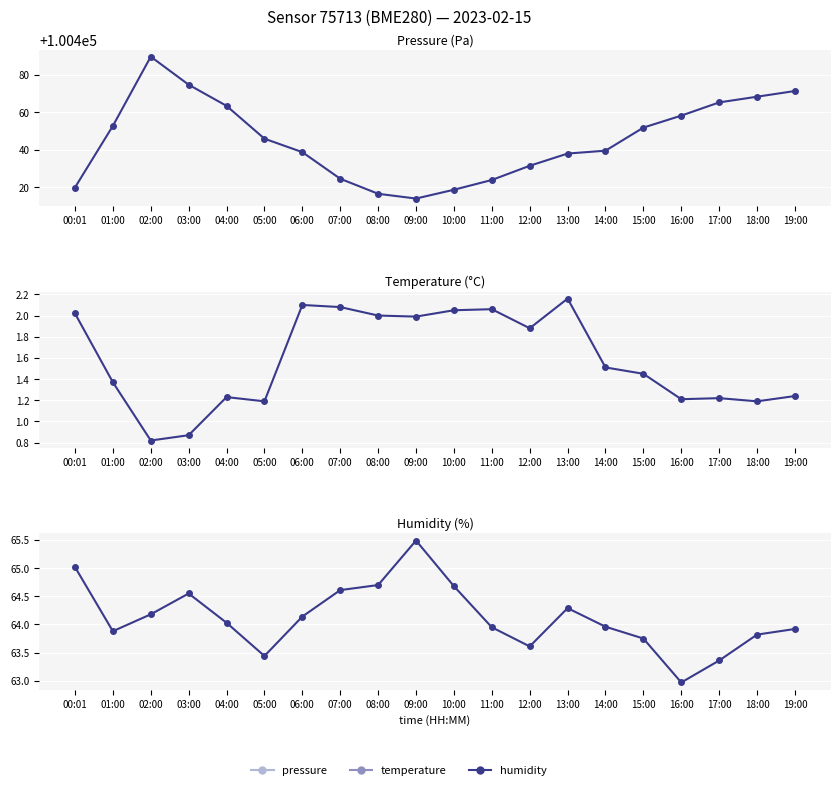

Which label corresponds to the smallest value in the chart?

02:00